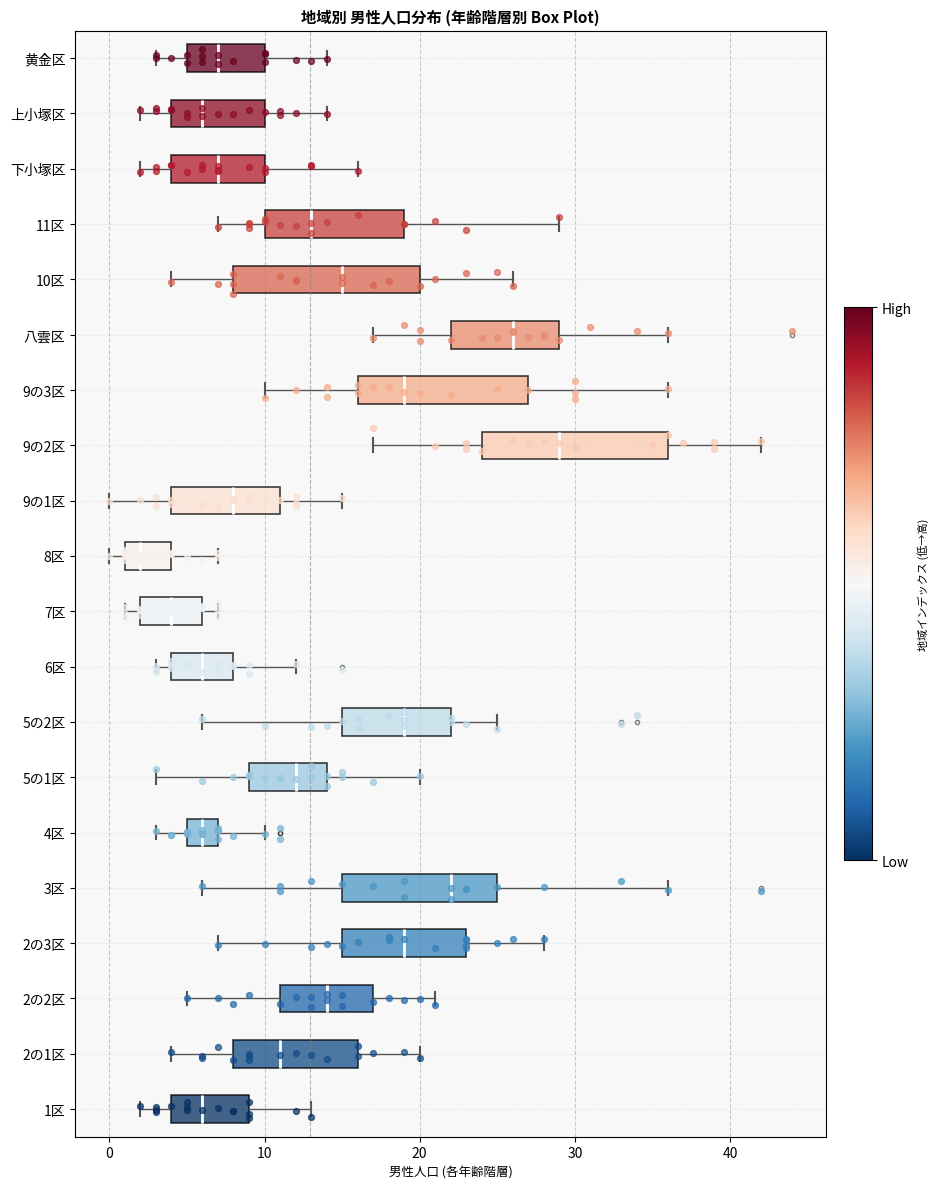

Reading bottom to top, read every box against the x-axis: the position of its median line, the range the box covers, and the ends of its whiskers. The values are not printed on the chart, so give them approximately, as read against the axis.

1区: median 6, box 4 to 9, whiskers 2 to 13
2の1区: median 11, box 8 to 16, whiskers 4 to 20
2の2区: median 14, box 11 to 17, whiskers 5 to 21
2の3区: median 19, box 15 to 23, whiskers 7 to 28
3区: median 22, box 15 to 25, whiskers 6 to 36
4区: median 6, box 5 to 7, whiskers 3 to 10
5の1区: median 12, box 9 to 14, whiskers 3 to 20
5の2区: median 19, box 15 to 22, whiskers 6 to 25
6区: median 6, box 4 to 8, whiskers 3 to 12
7区: median 4, box 2 to 6, whiskers 1 to 7
8区: median 2, box 1 to 4, whiskers 0 to 7
9の1区: median 8, box 4 to 11, whiskers 0 to 15
9の2区: median 29, box 24 to 36, whiskers 17 to 42
9の3区: median 19, box 16 to 27, whiskers 10 to 36
八雲区: median 26, box 22 to 29, whiskers 17 to 36
10区: median 15, box 8 to 20, whiskers 4 to 26
11区: median 13, box 10 to 19, whiskers 7 to 29
下小塚区: median 7, box 4 to 10, whiskers 2 to 16
上小塚区: median 6, box 4 to 10, whiskers 2 to 14
黄金区: median 7, box 5 to 10, whiskers 3 to 14